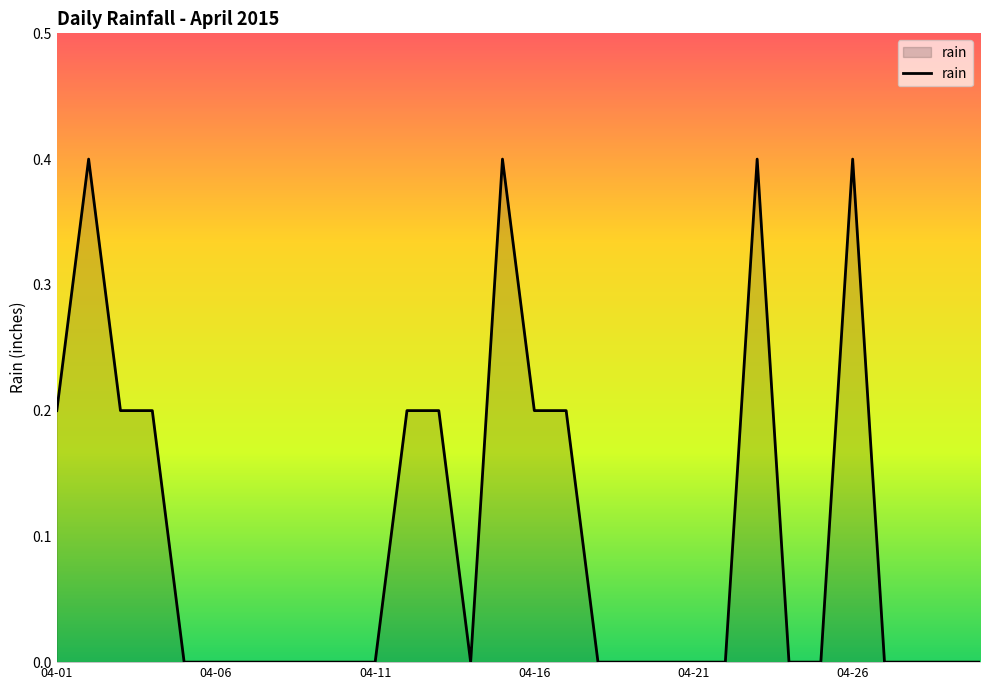

What is the difference between the maximum and minimum values?

0.4